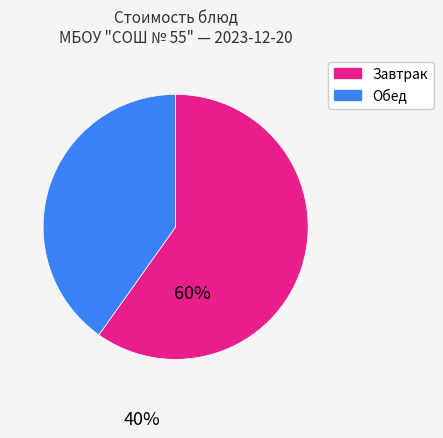

Is there any slice that represents more than half of the pie?

Yes